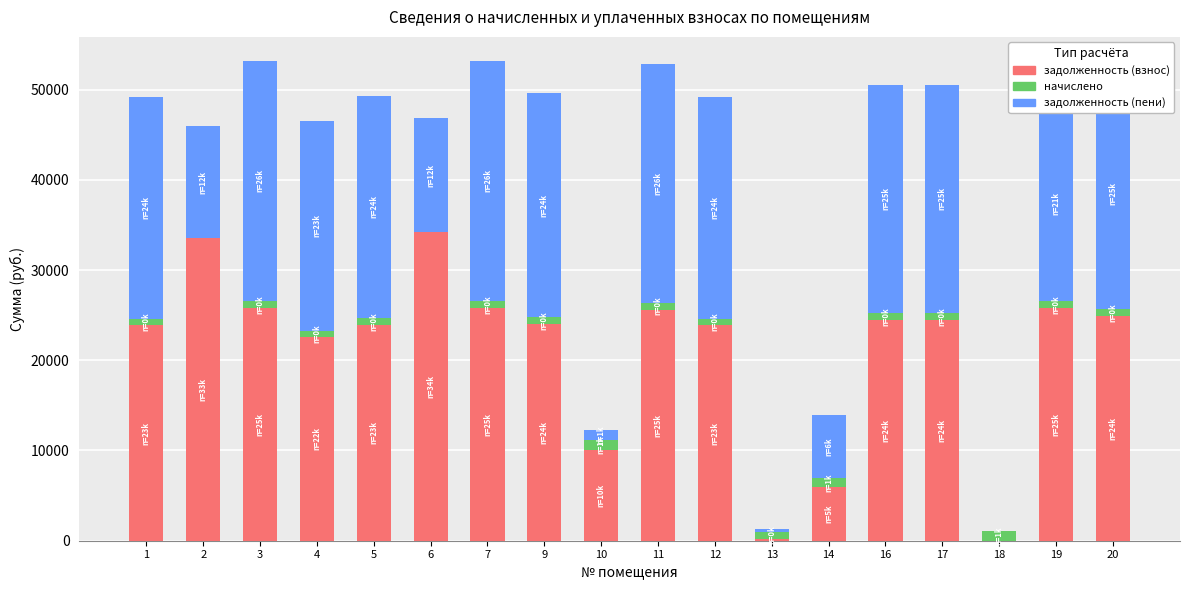

What is the sum of all задолженность (взнос) values?

379047.3